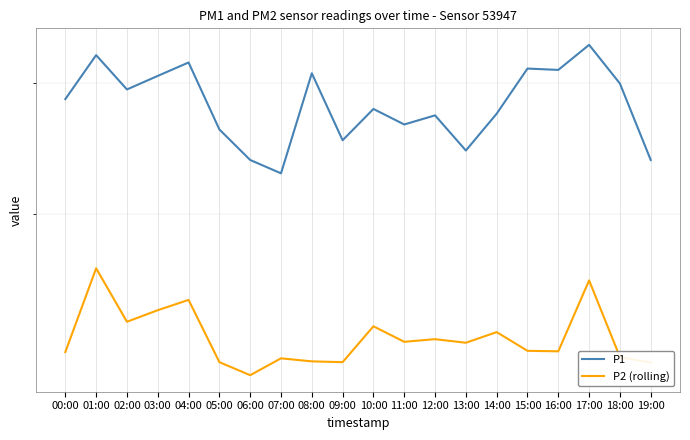

Where is P2 (rolling) nearest to the value 14?

14:00